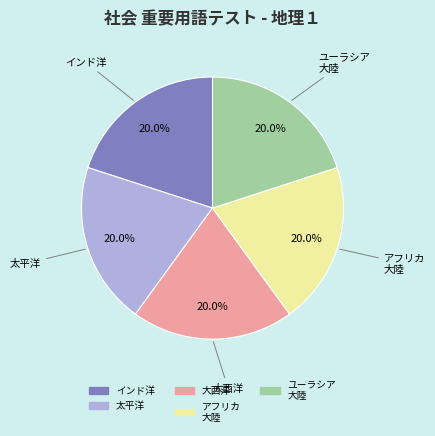

Is there a majority slice in this chart?

No